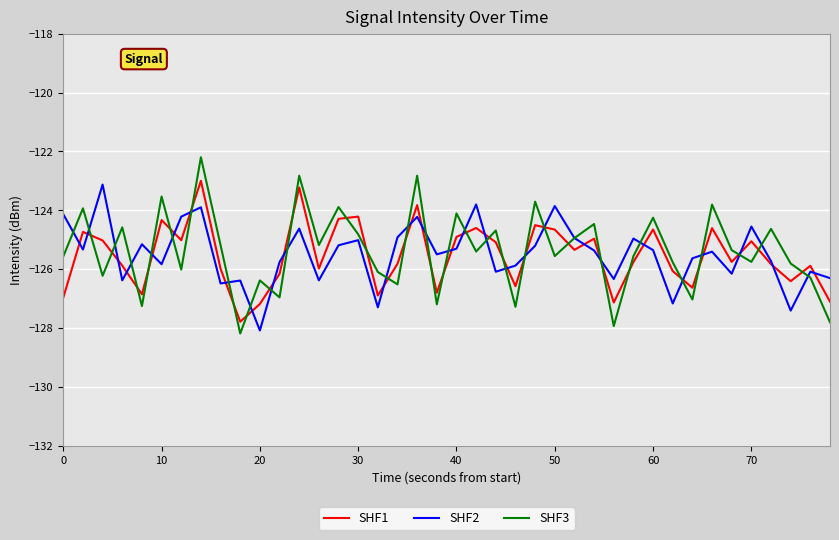

What is the minimum value for SHF3?

-128.2